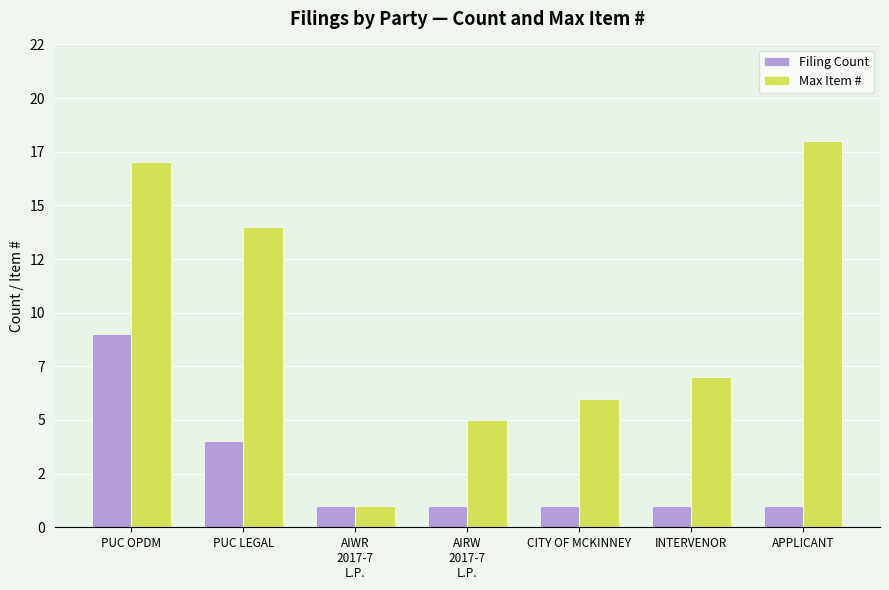

Is the value of Max Item # at AIRW
2017-7
L.P. greater than the value of Filing Count at AIRW
2017-7
L.P.?

Yes